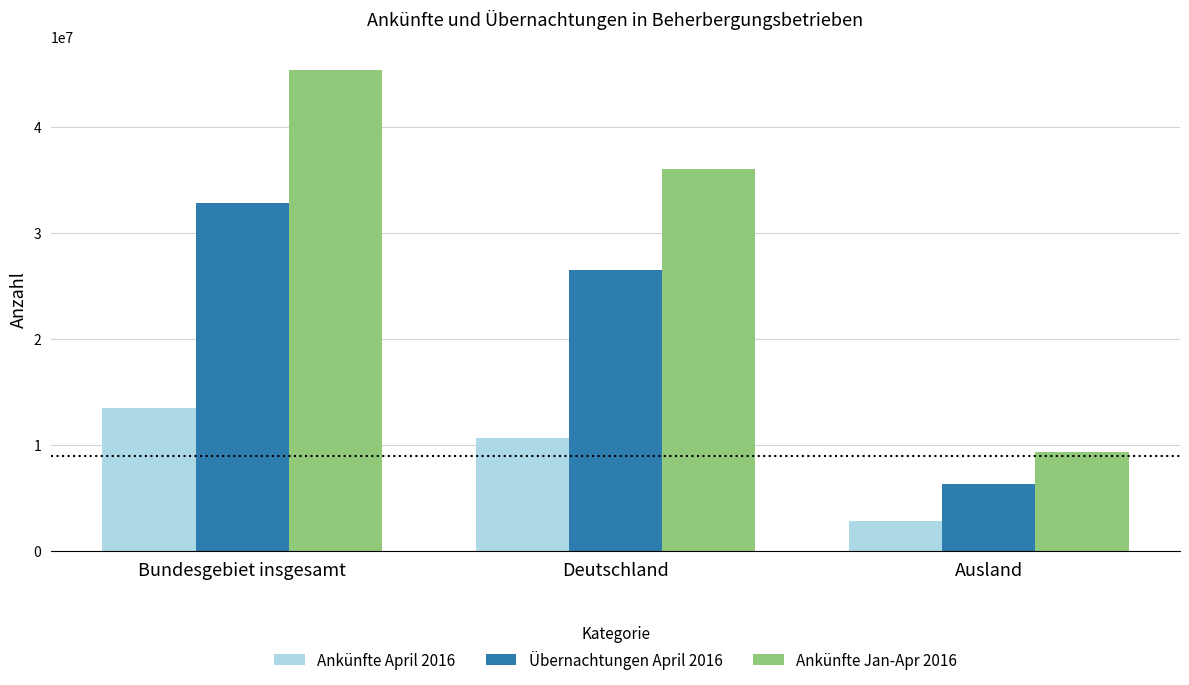

How many groups of bars are there?

3